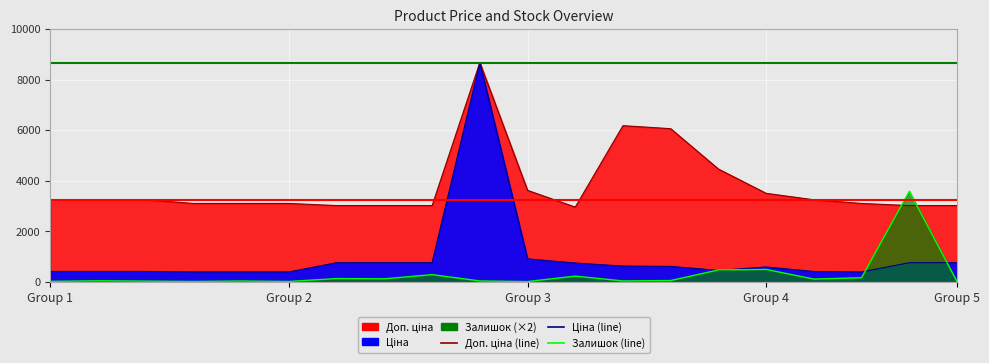

How many intersections are there between Залишок (line) and Доп. ціна (line)?

2